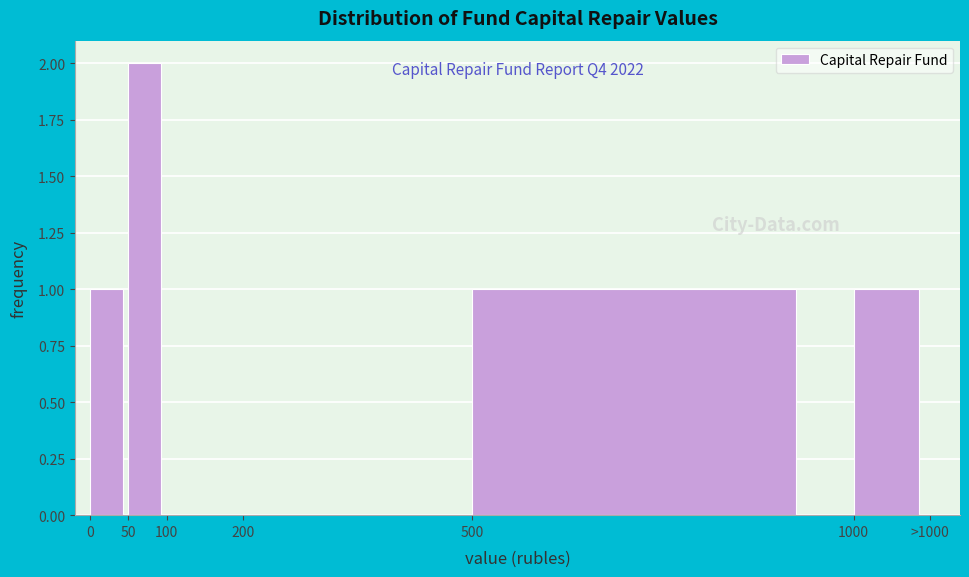

Reading left to right, what are all the values shown in this chart?

0=1	50=2	100=0	200=0	500=1	1000=1